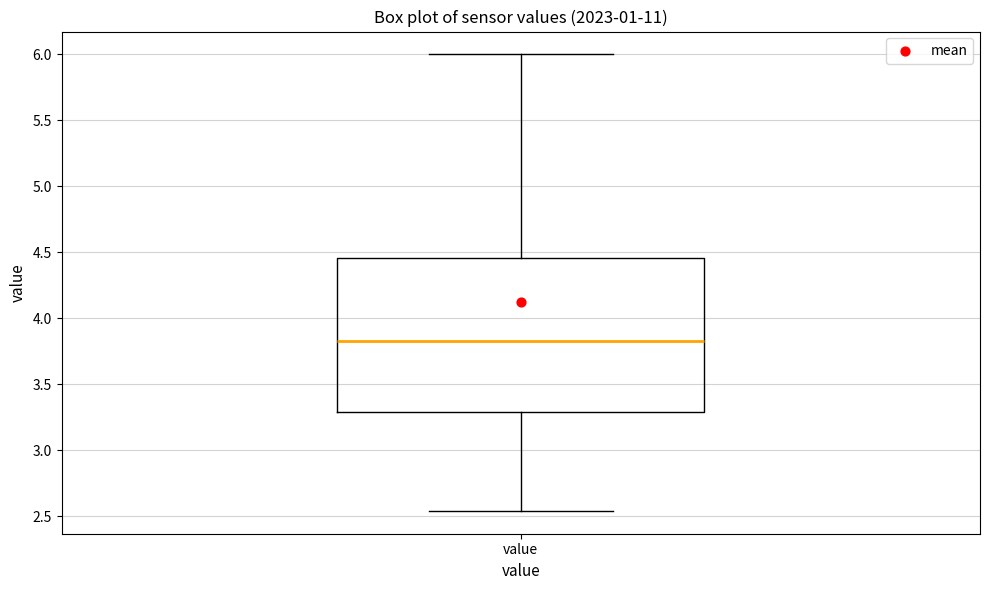

Where is the upper edge of the box for value on the y-axis? The values are not printed on the chart, so give them approximately, as read against the axis.

4.45